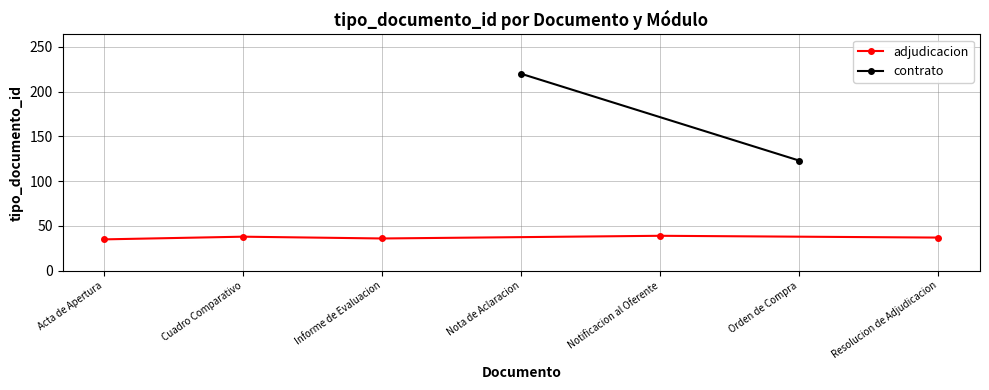

What is the value of the adjudicacion point at the 3rd from the left?

36